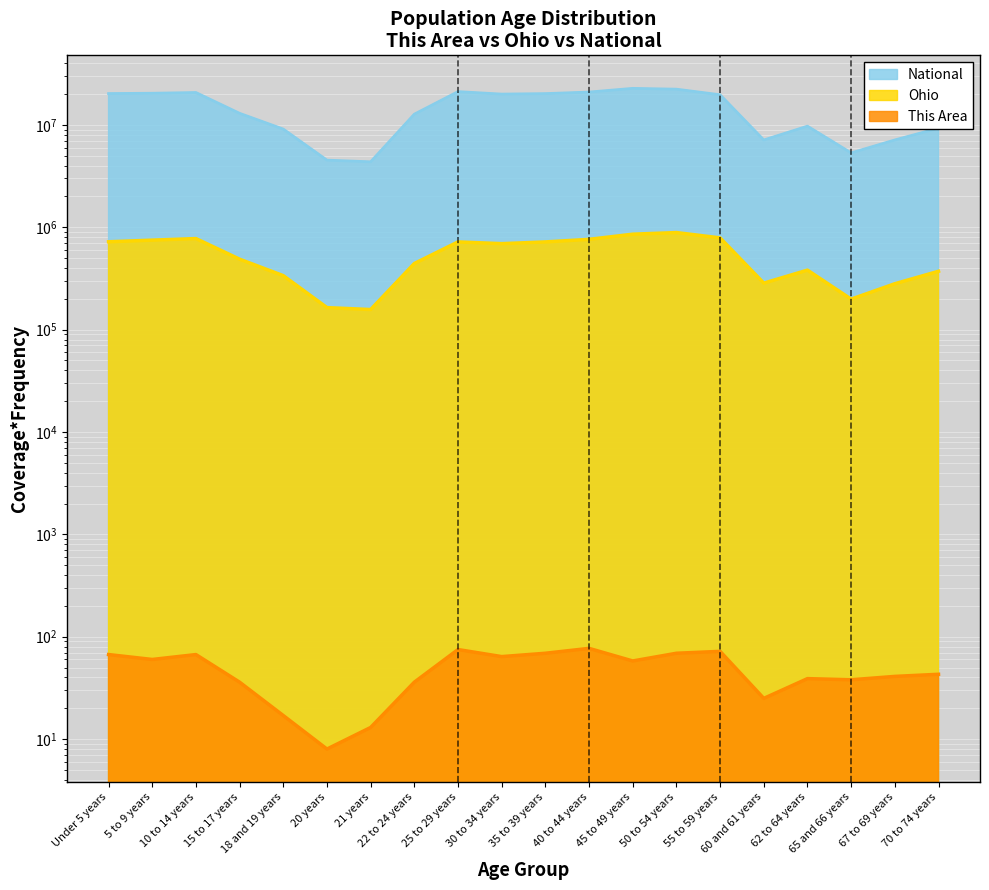

True or false: National has a value of 13683662 at 55 to 59 years.

False